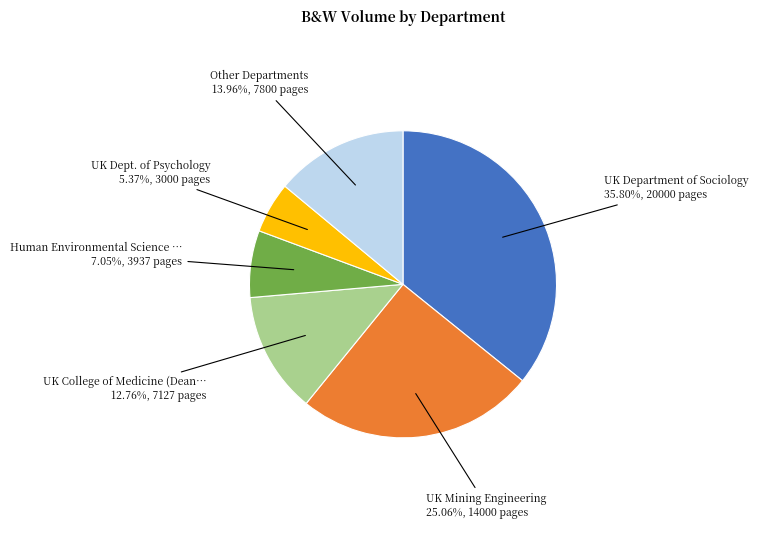

Does any single category account for the majority?

No